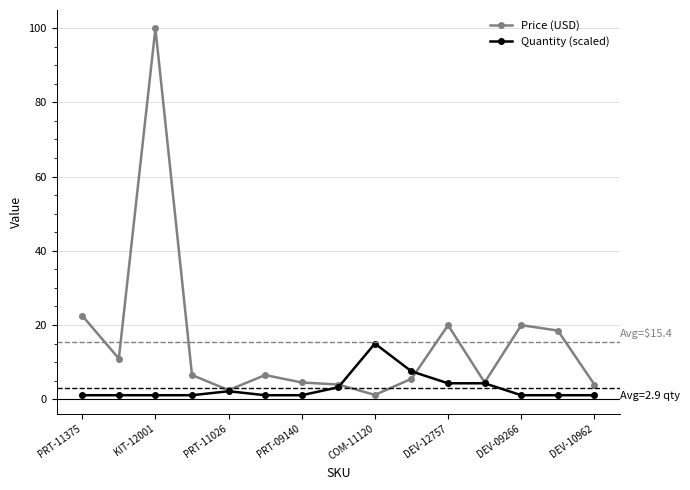

Rank the series by their average value, from highest to lowest.

Price (USD), Quantity (scaled)